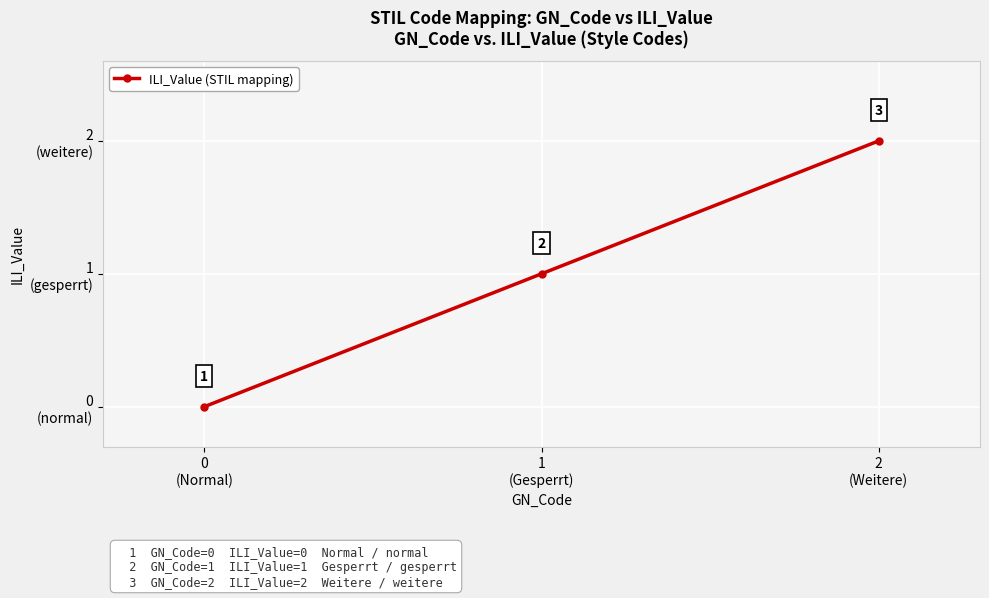

Reading right to left, extract all data points from this chart.

2	1	0